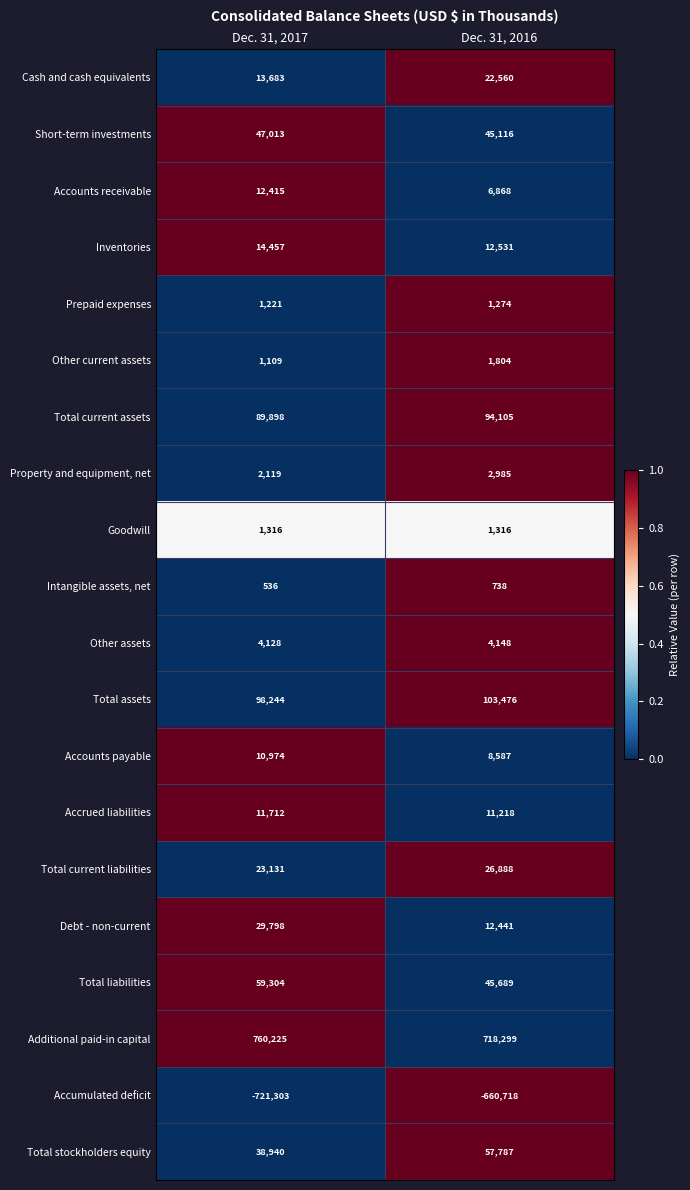

The value of Additional paid-in capital at Dec. 31, 2017 is 1262854. True or false?

False